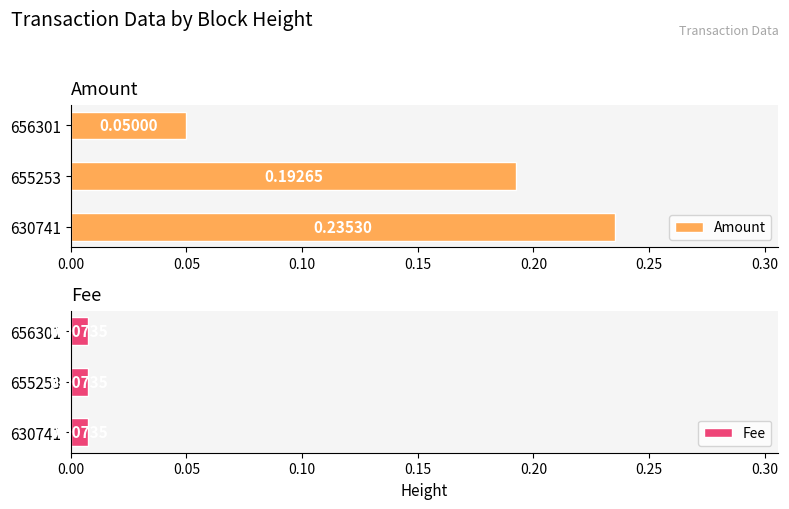

List the labels in order of Amount value, largest first.

630741, 655253, 656301